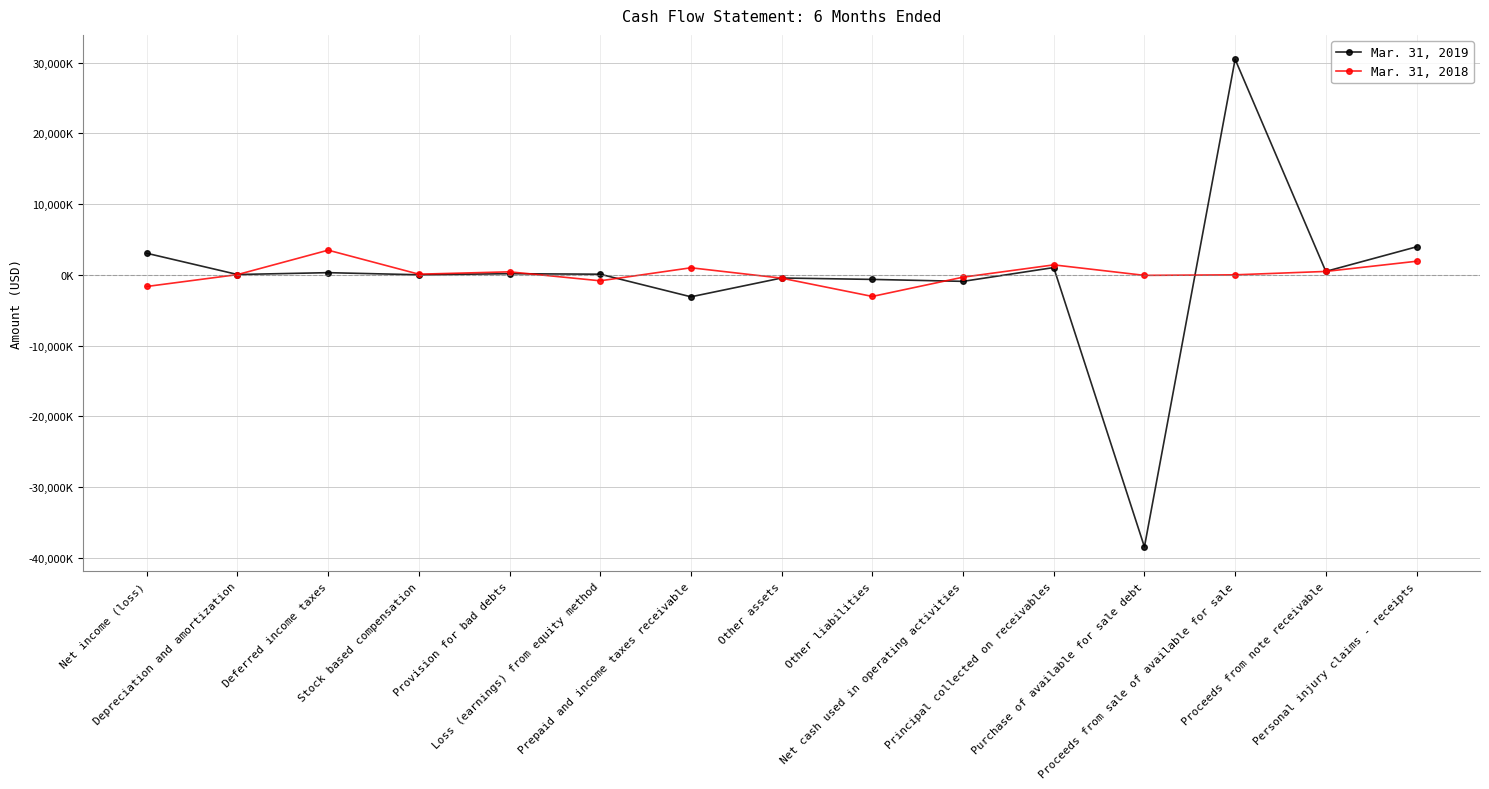

At which label is Mar. 31, 2018 closest to 214500?

Stock based compensation